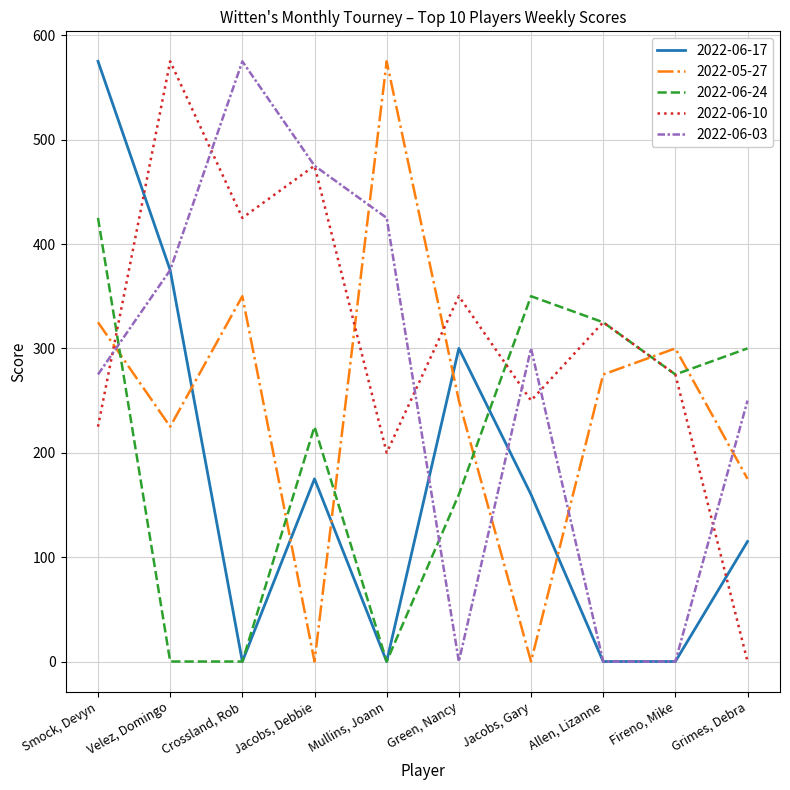

True or false: 2022-06-17 has a value of 575 at Smock, Devyn.

True